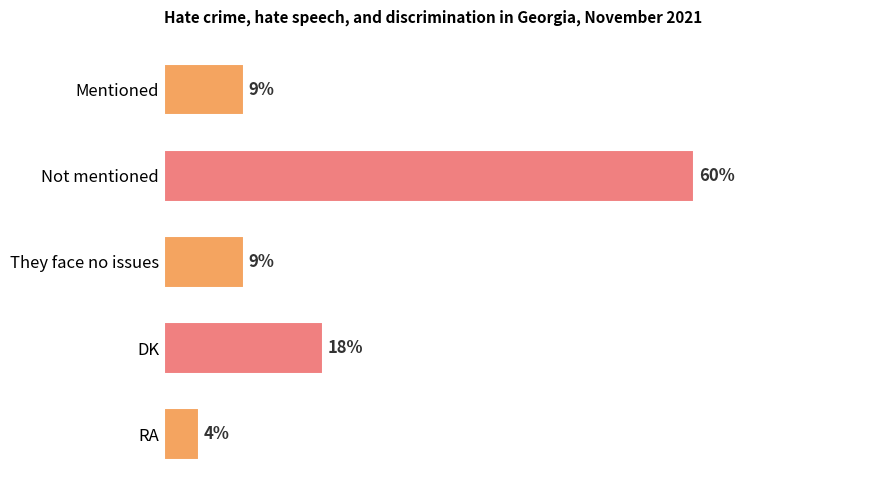

At which label is the value closest to 32?

DK